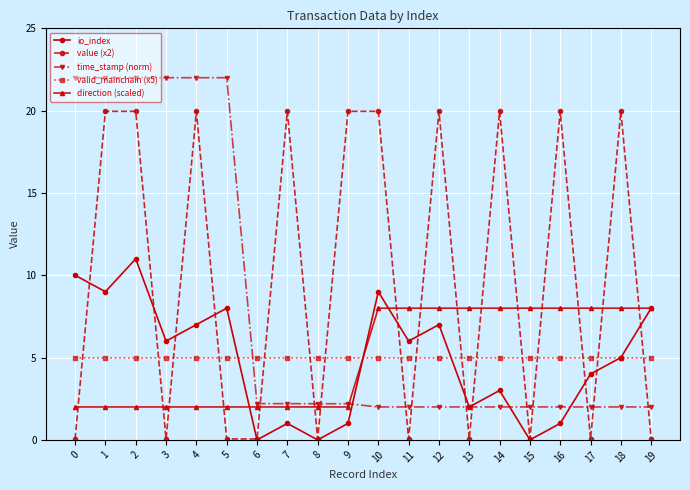

Which series has the largest total across all categories?

value (x2)